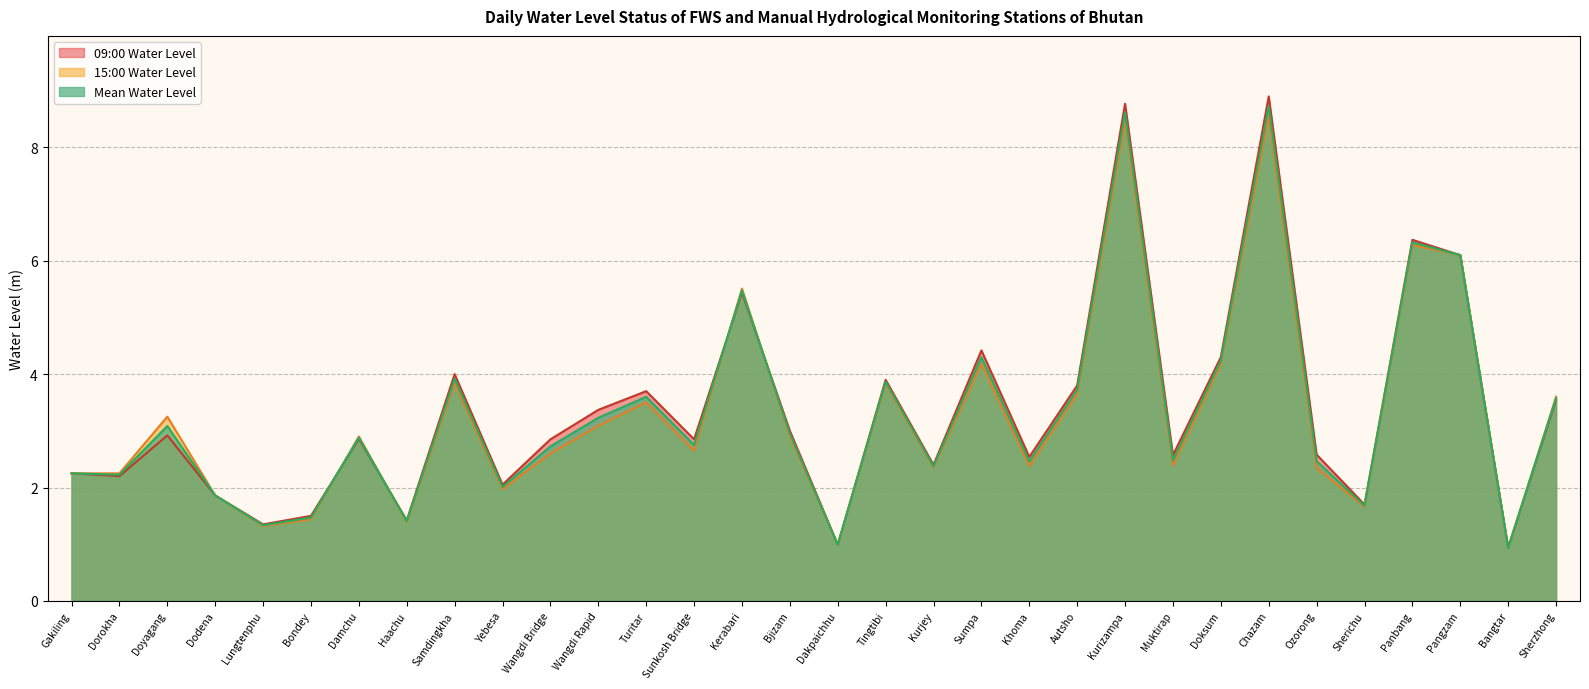

The 09:00 Water Level series shows 4.3 at Doksum. True or false?

True